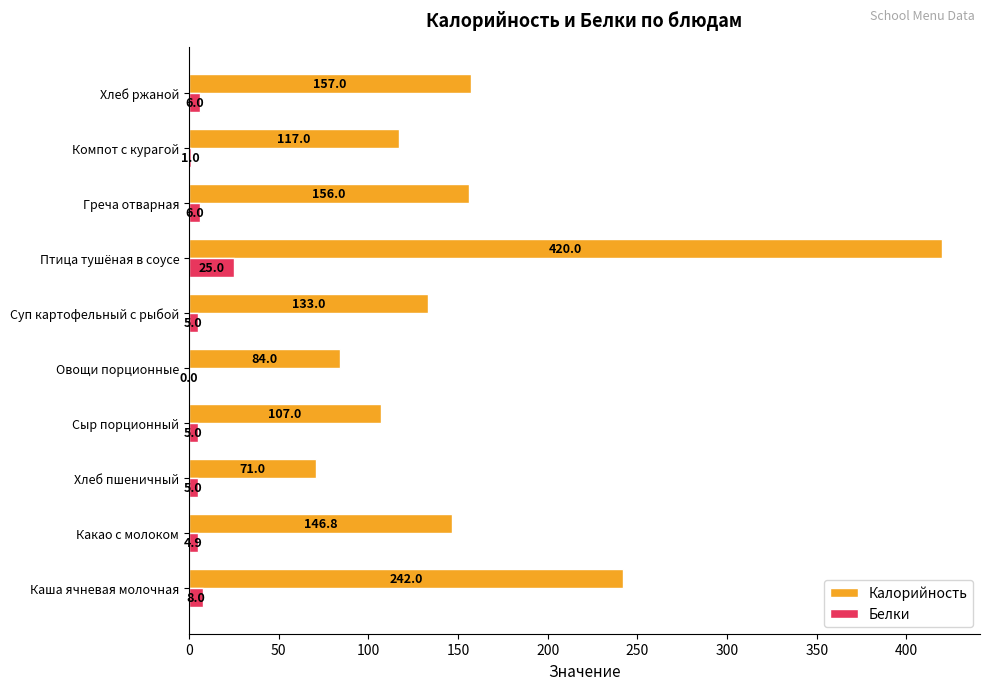

Which category has the highest value in the Белки series?

Птица тушёная в соусе